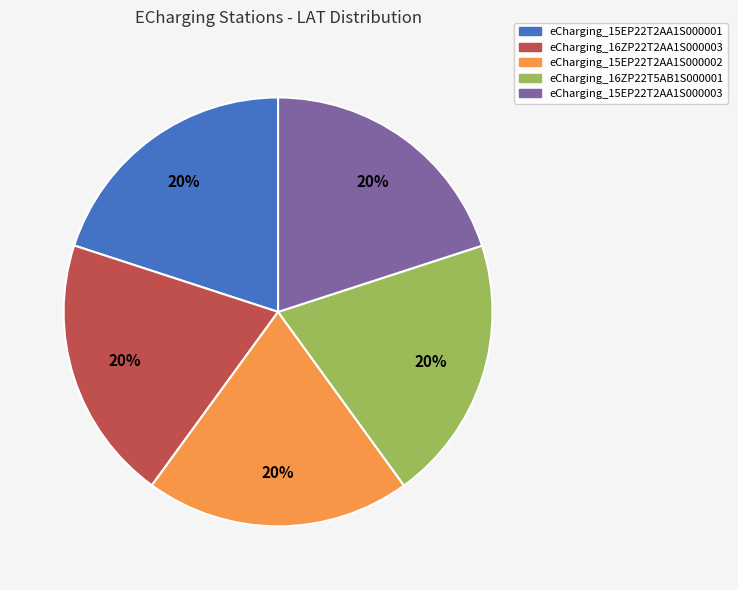

The eCharging_16ZP22T5AB1S000001 slice represents 34% of the pie. True or false?

False